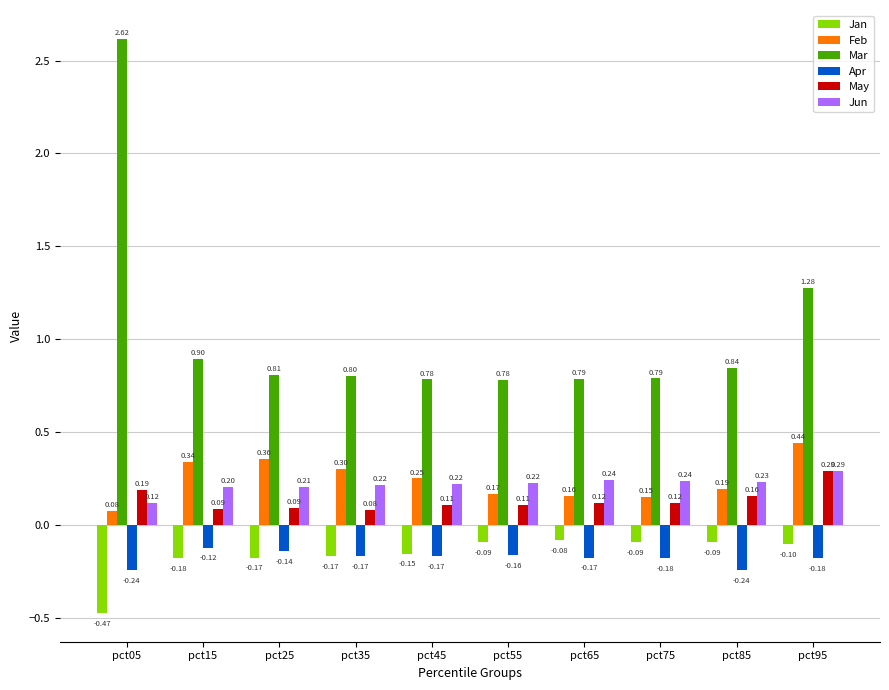

At pct15, list the series in order from smallest to largest.

Jan, Apr, May, Jun, Feb, Mar